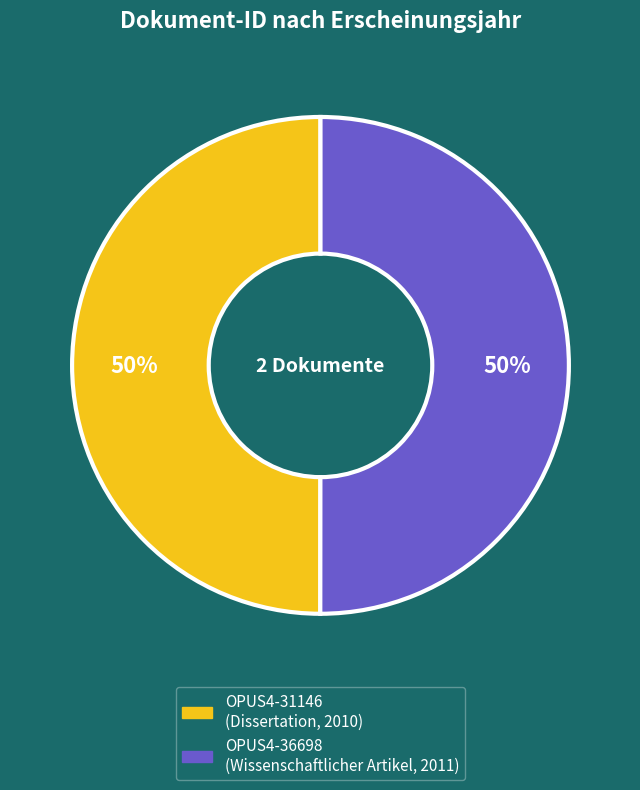

To the nearest percent, what percentage of the pie is OPUS4-31146 (Dissertation, 2010)?

50%